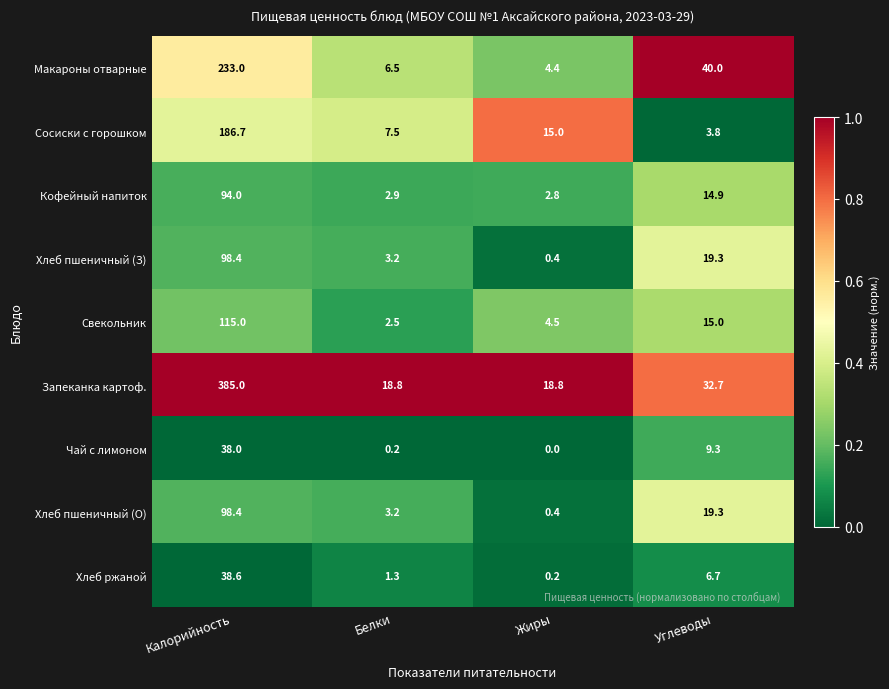

What is the sum of the Хлеб пшеничный (З) values at Белки and Углеводы?

22.5